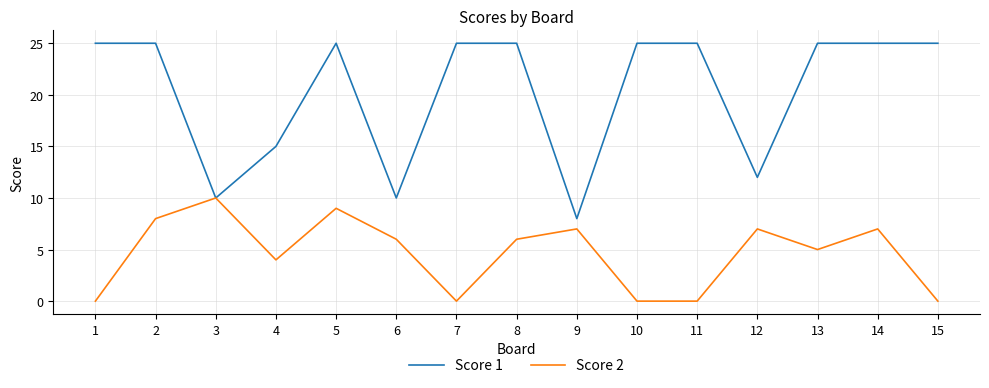

At which label does Score 2 first exceed 6?

2